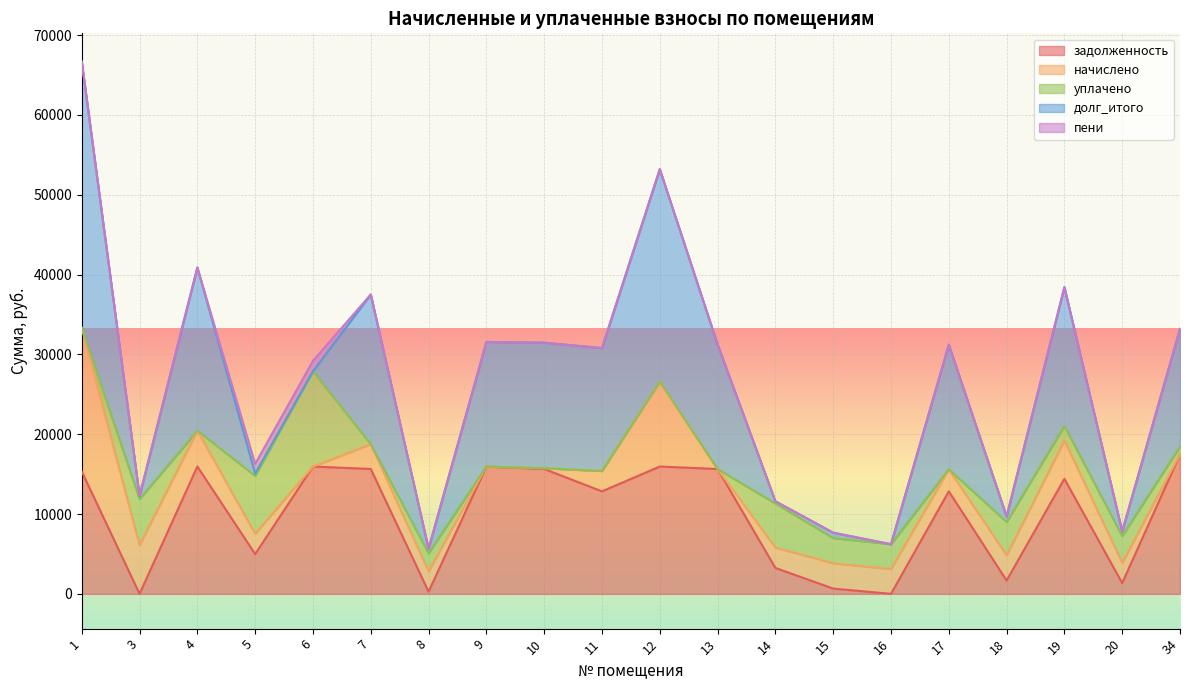

At which category does задолженность reach its first local peak?

4